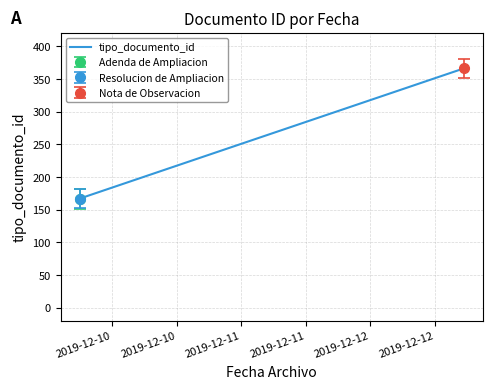

What is the minimum value for tipo_documento_id?

166